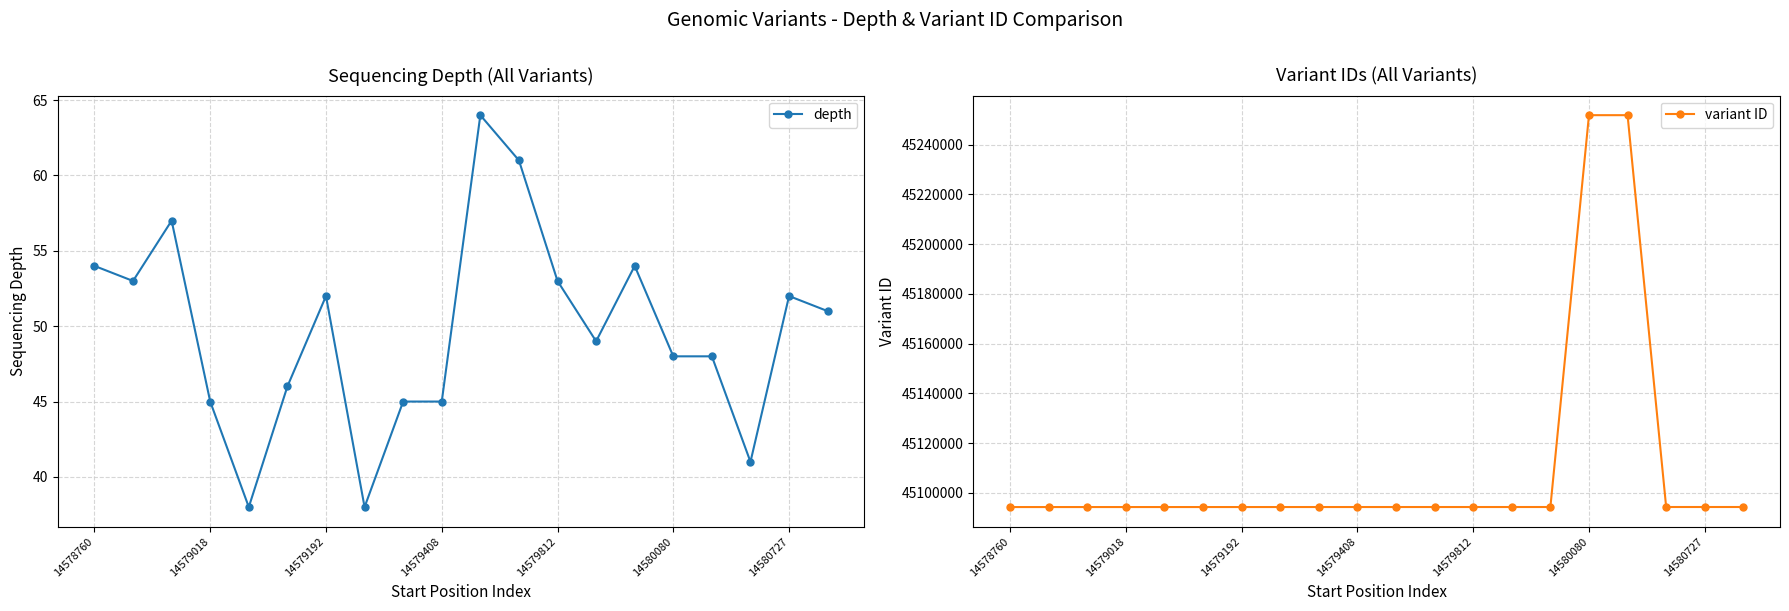

Which series has the largest total across all categories?

variant ID